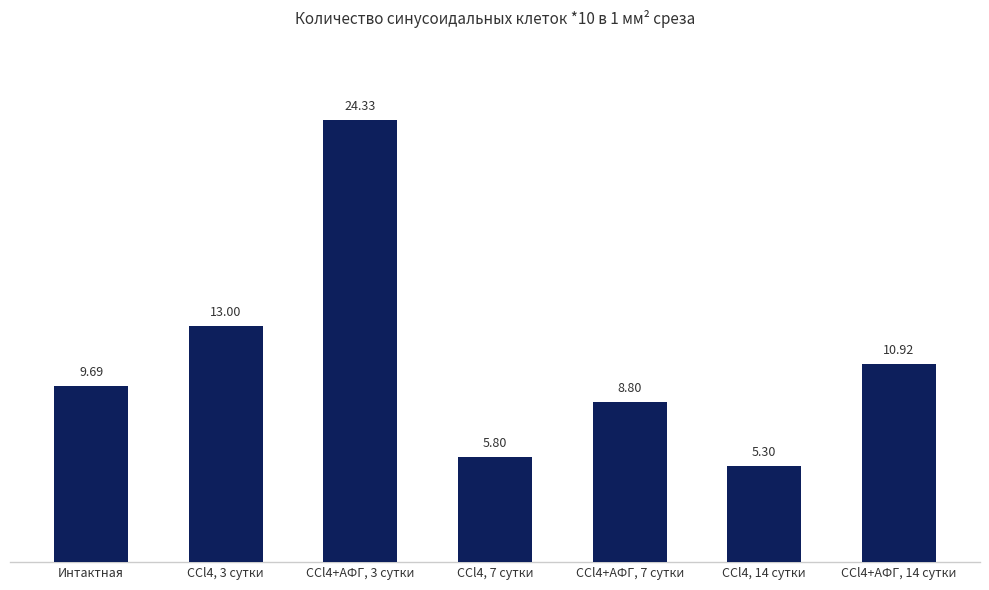

Approximately how many times larger is the value at CCl4+АФГ, 14 сутки compared to CCl4+АФГ, 3 сутки?

0.4